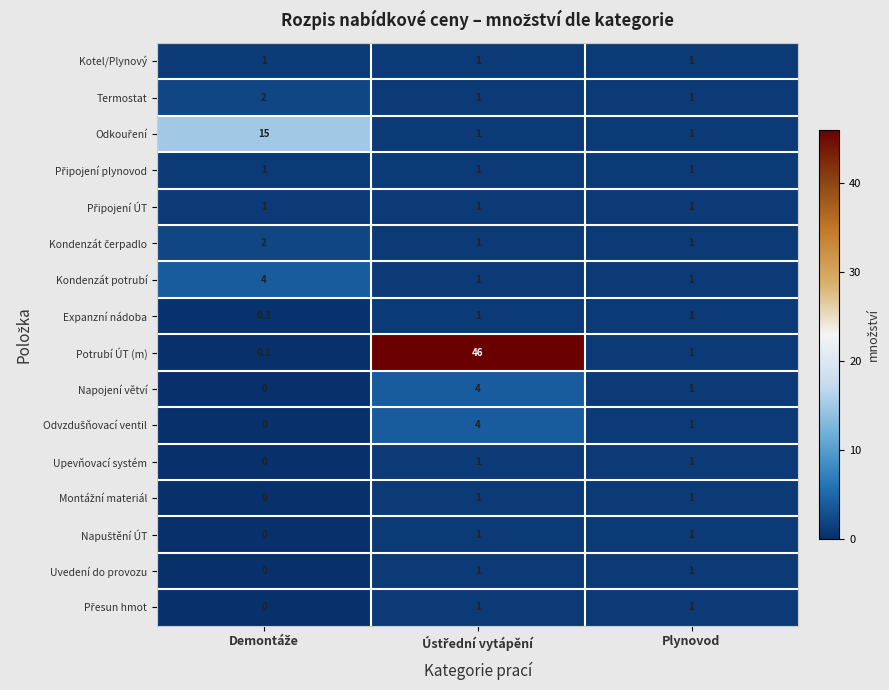

The value of Napojení větví at Plynovod is 1.0. True or false?

True